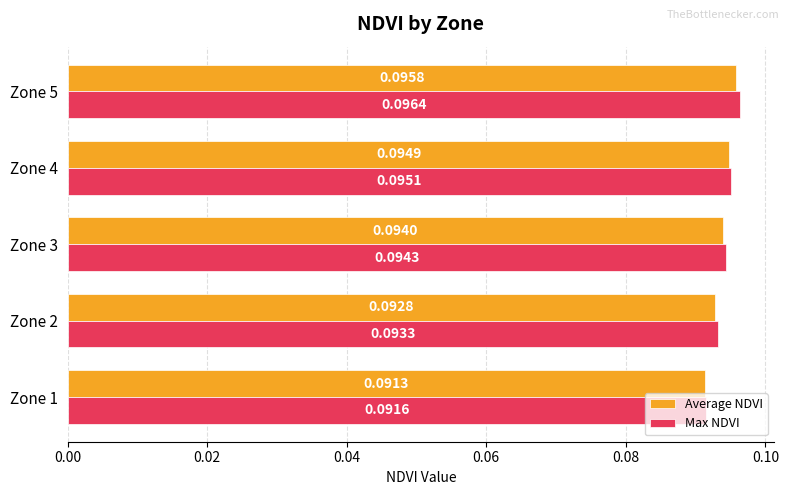

Which series changed the most between Zone 4 and Zone 5?

Max NDVI